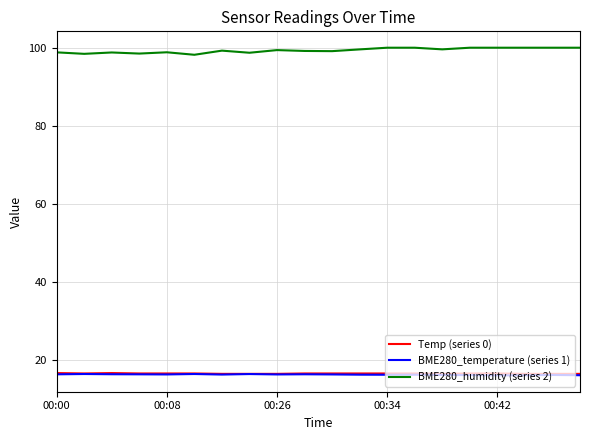

Which series has the largest total across all categories?

BME280_humidity (series 2)